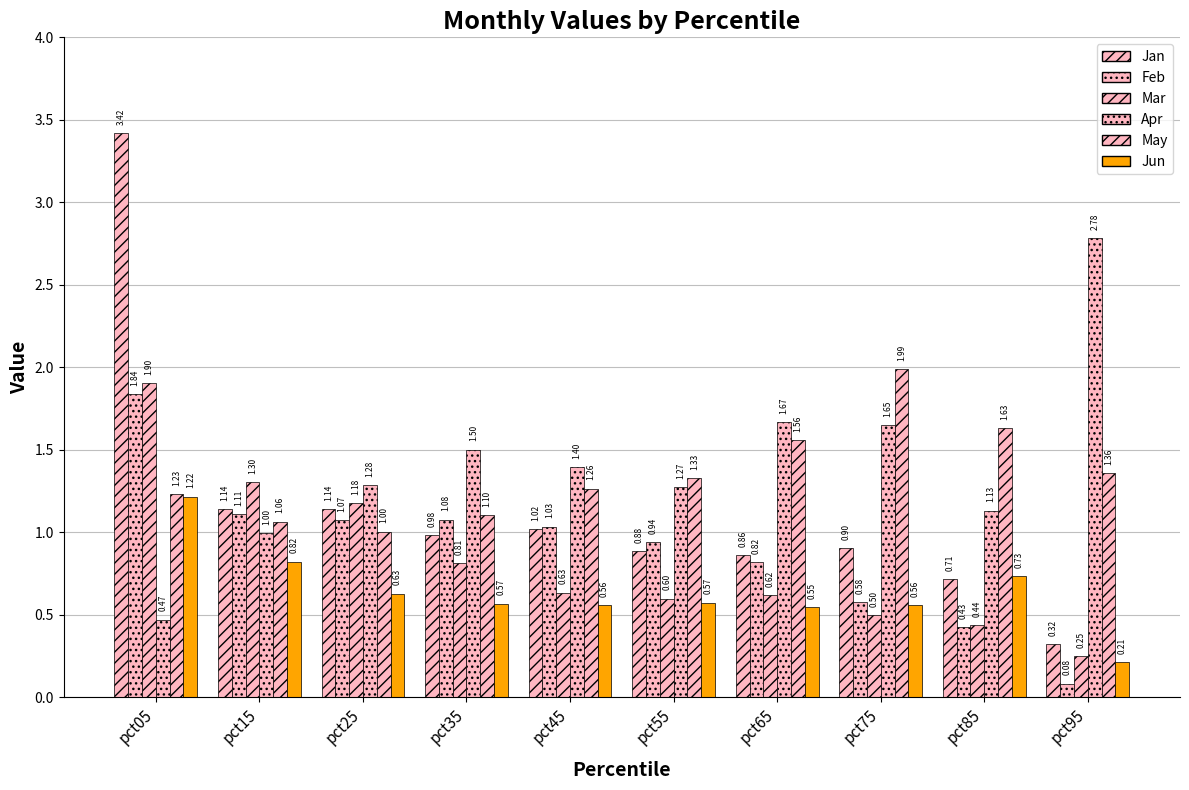

True or false: Jan has a value of 0.7 at pct85.

True